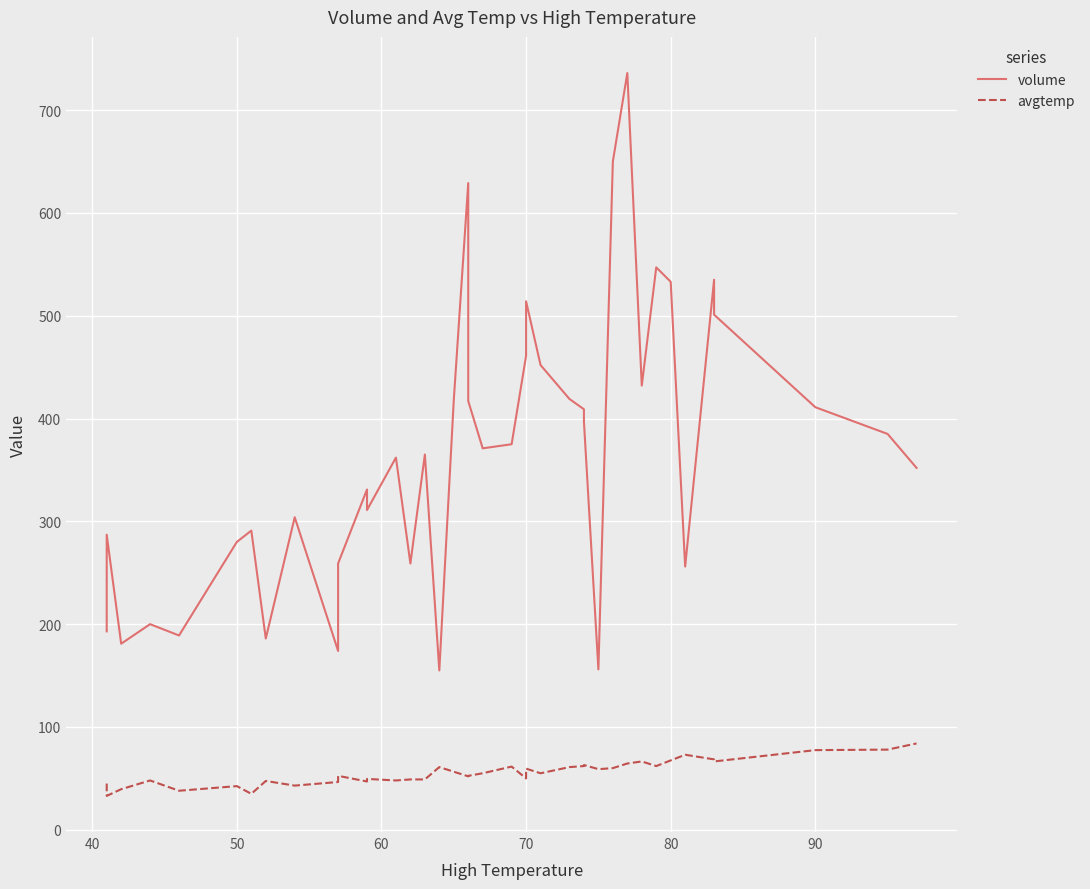

At how many categories does at least one series exceed 613?

3